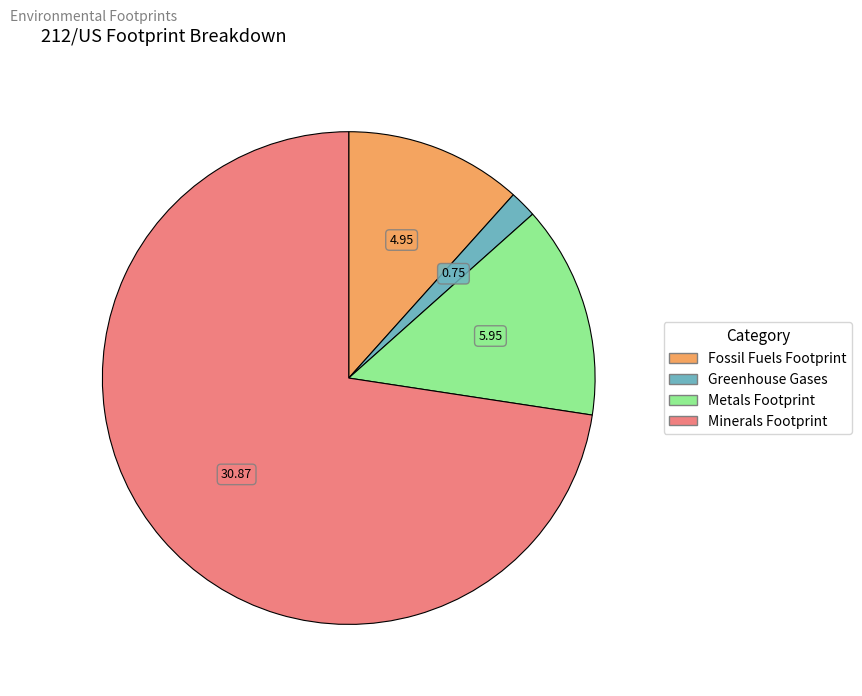

Count the number of slices in the pie.

4